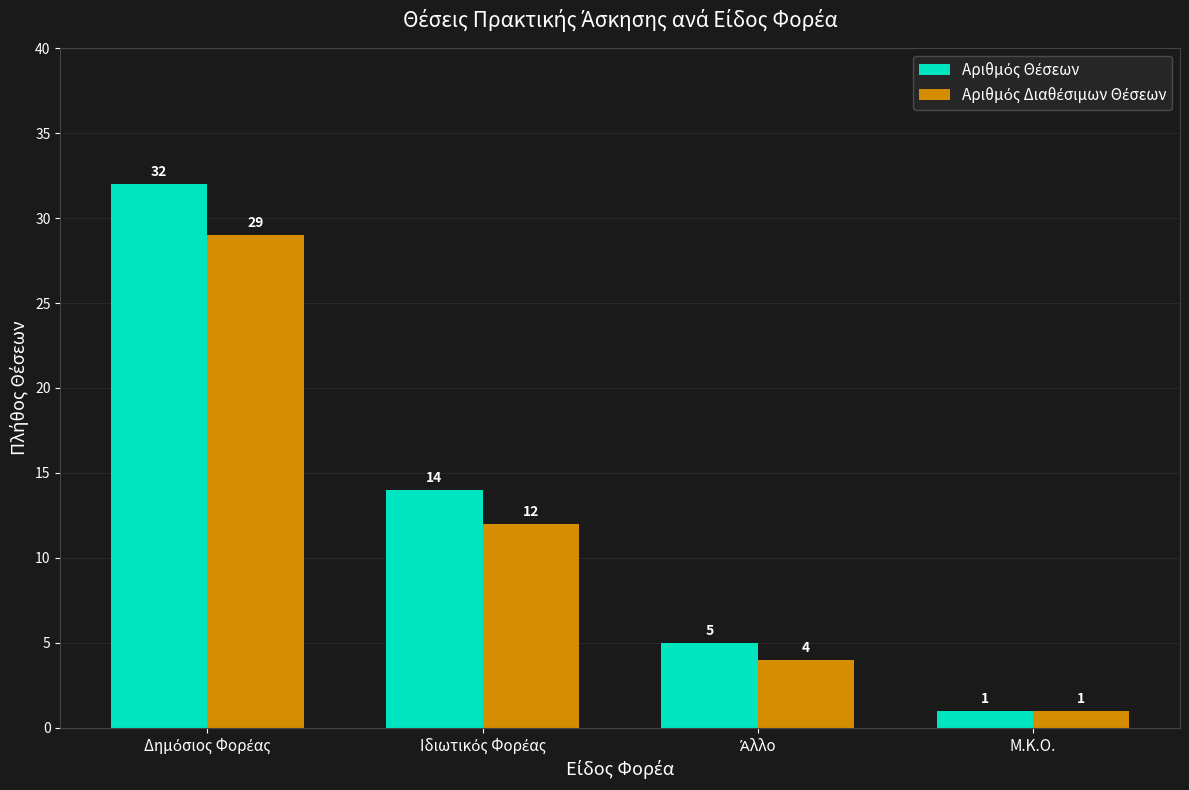

What is the label of the 1st bar from the right?

Μ.Κ.Ο.